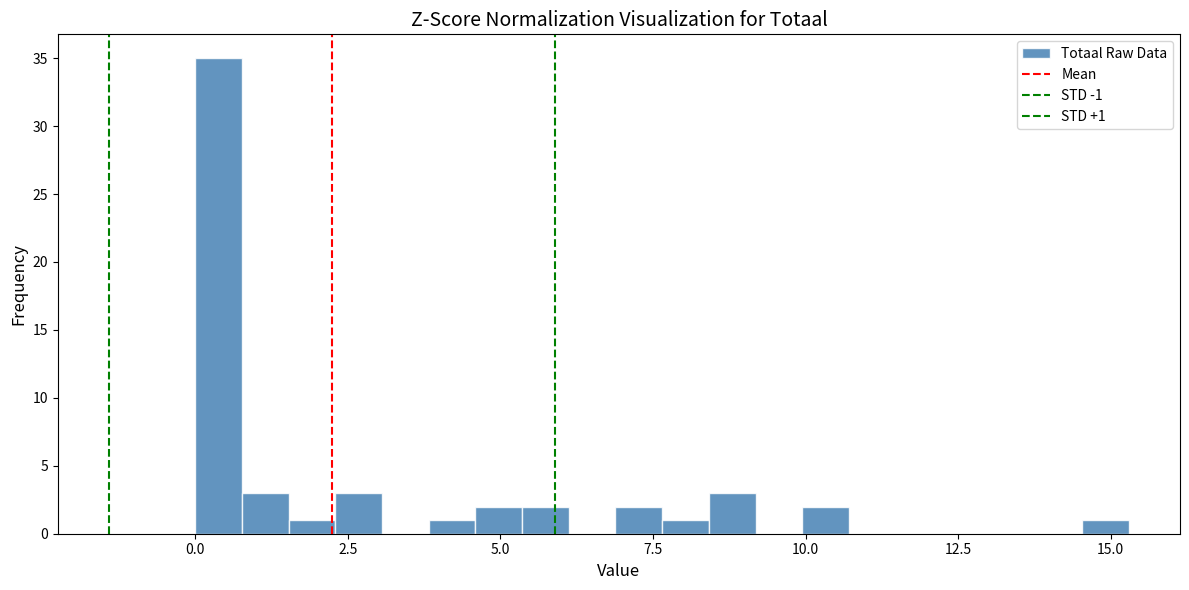

Around what value on the x-axis is the tallest bar? Give the approximate position of its centre, as read against the axis.

0.5